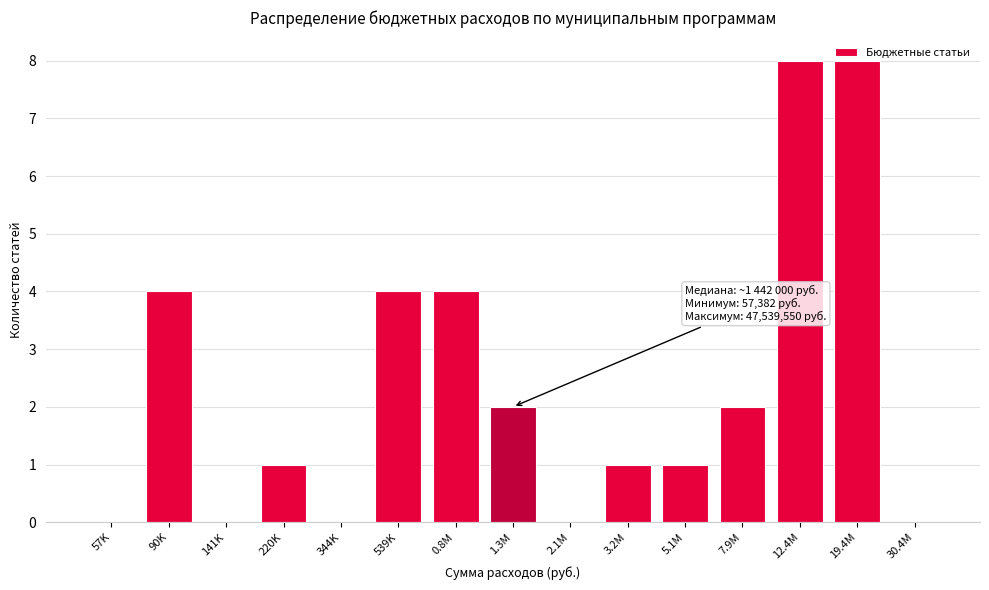

What is the sum of all values?

35